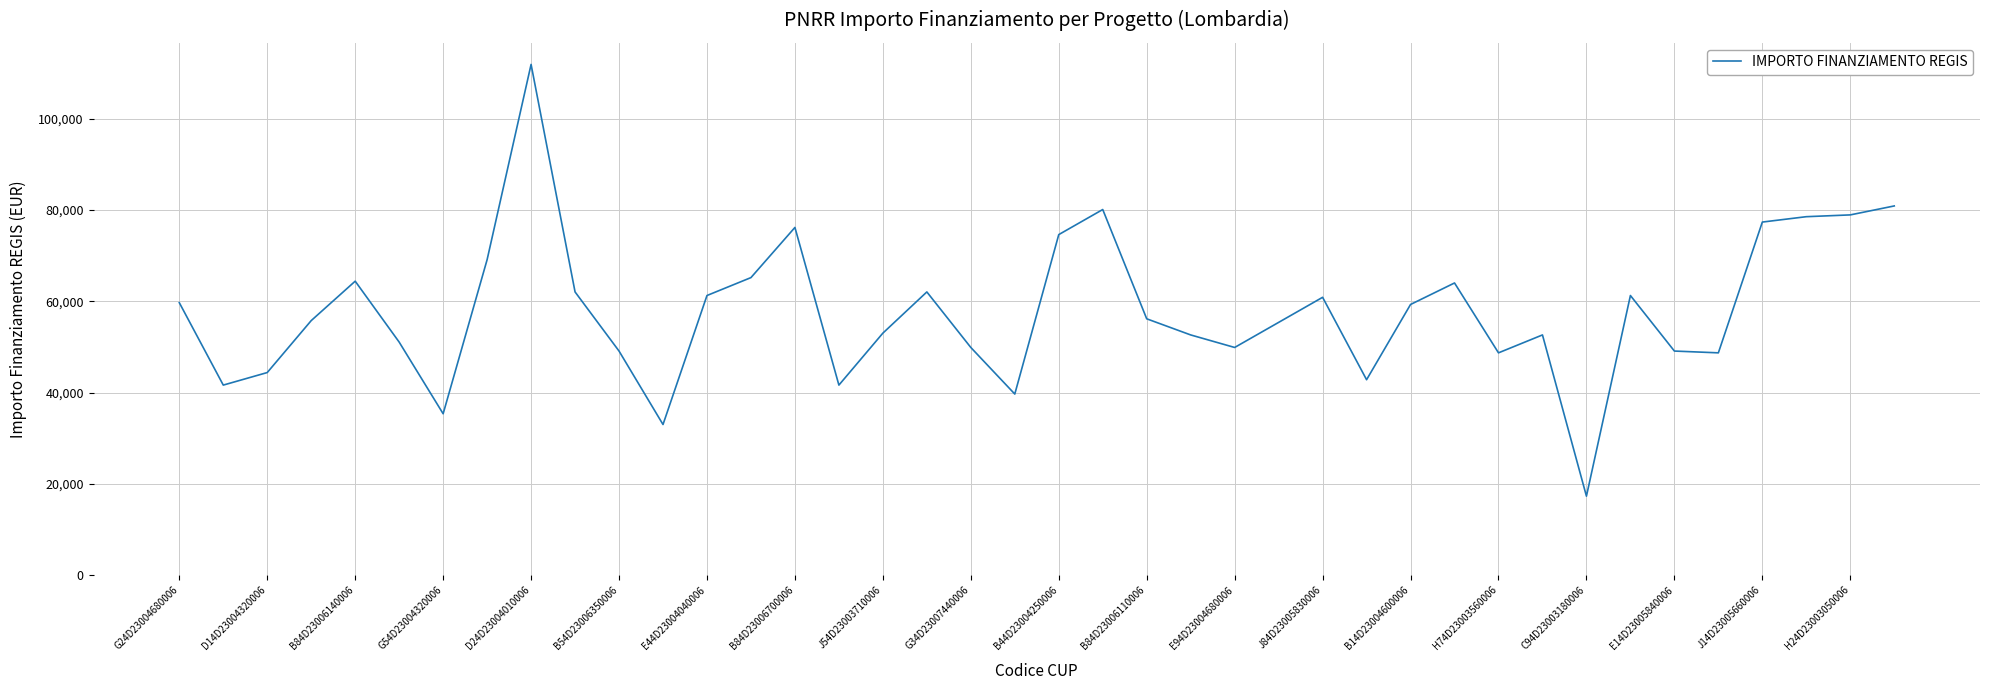

Count the number of values greater than 56170.

20